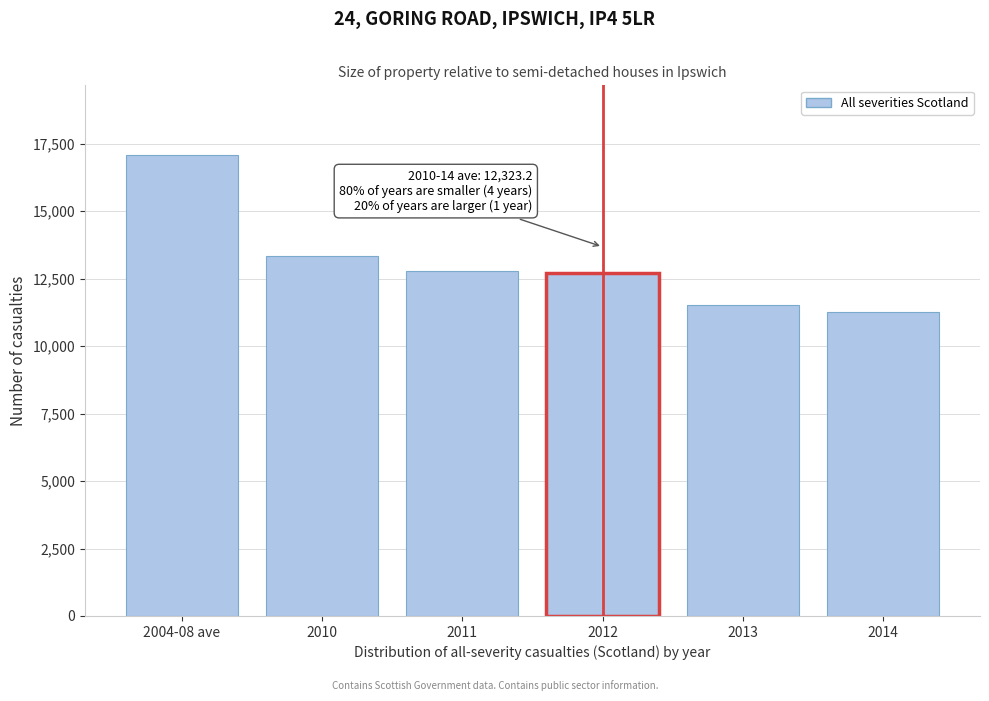

At which label is the value closest to 14182?

2010